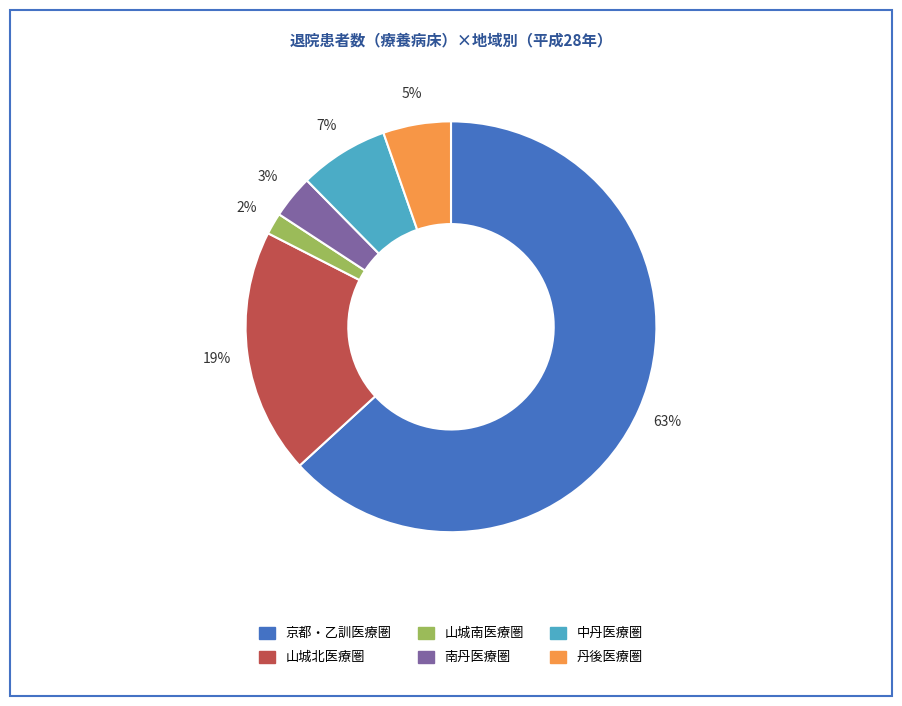

How many slices are in this pie chart?

6